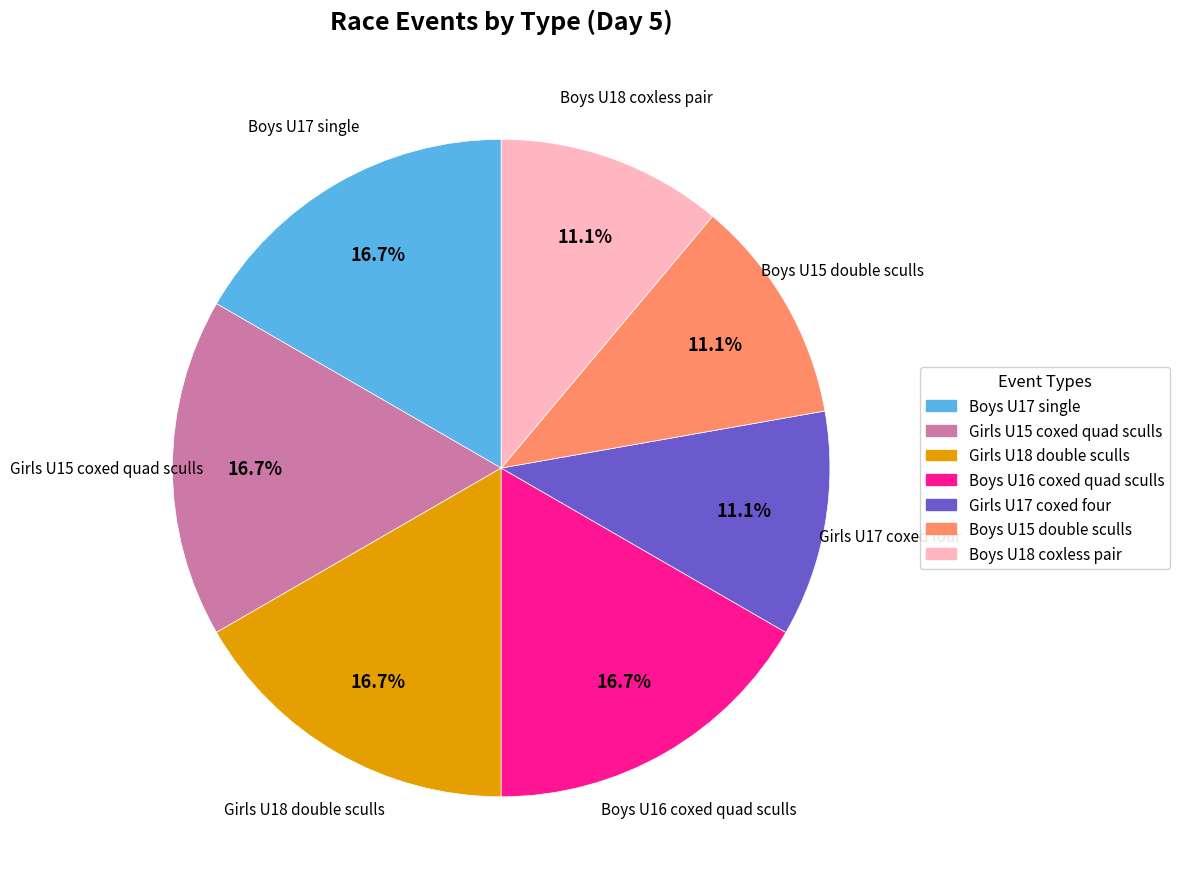

Is the sum of Girls U15 coxed quad sculls and Boys U18 coxless pair greater than half?

No